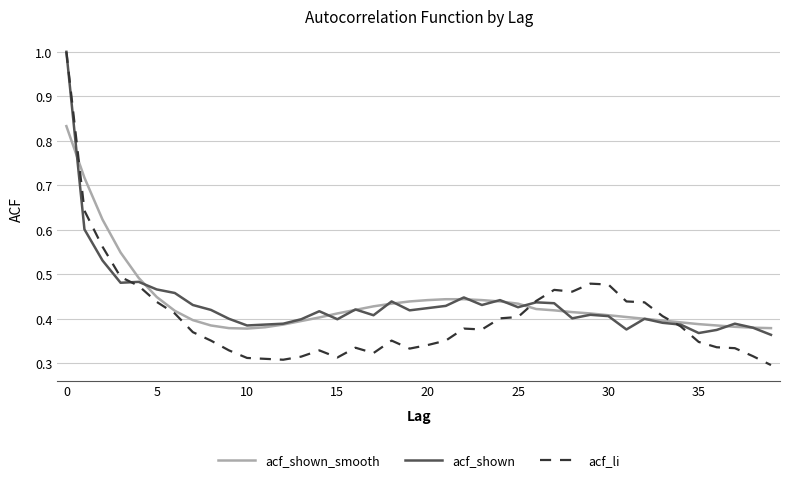

What is the maximum value for acf_shown?

1.0